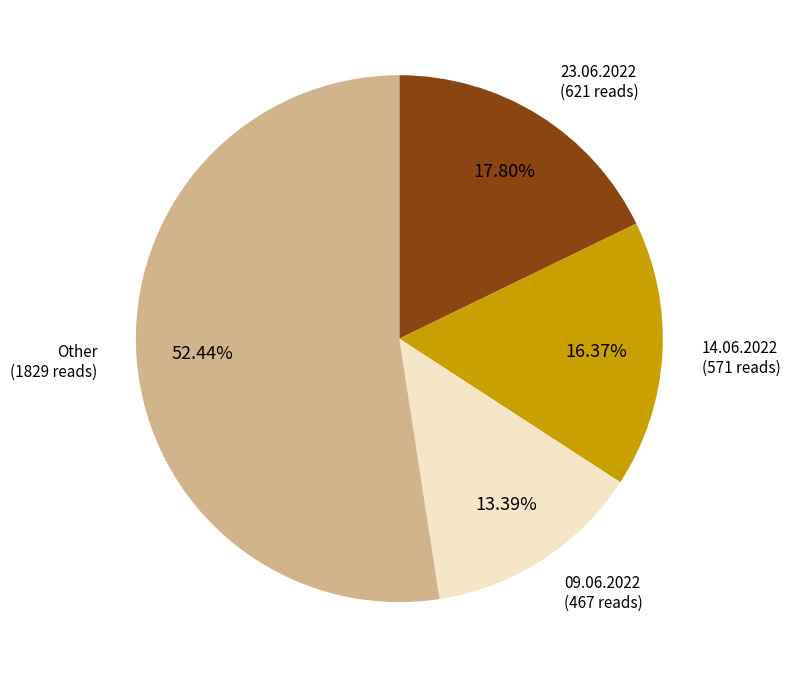

Is there a majority slice in this chart?

Yes